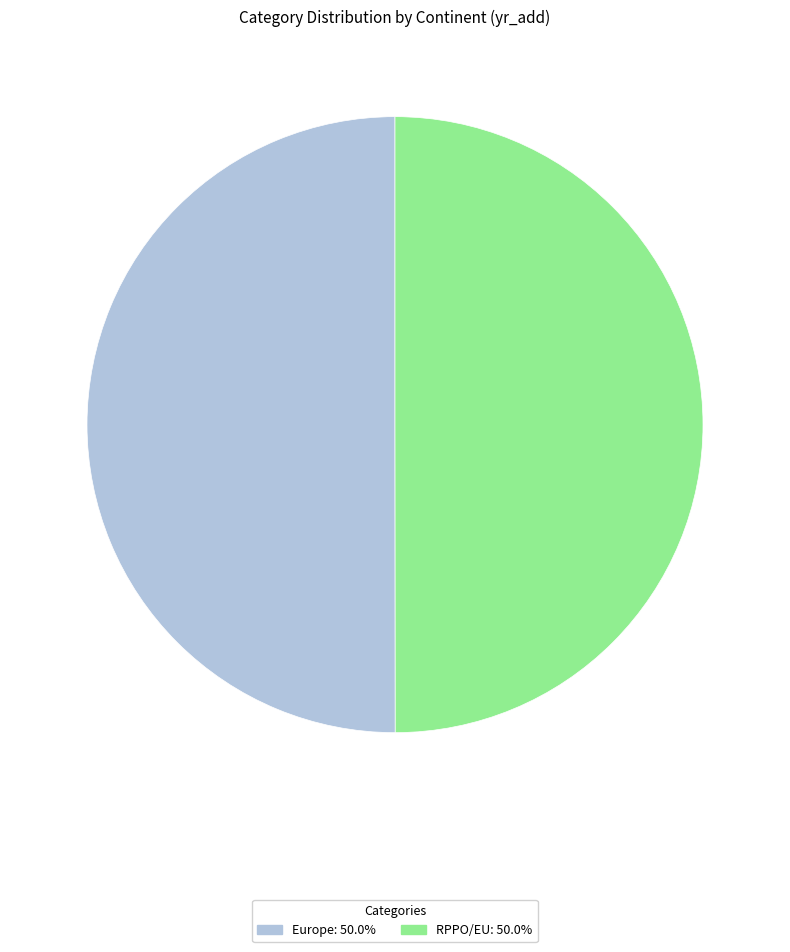

Combined, do Europe and RPPO/EU account for over 50%?

Yes